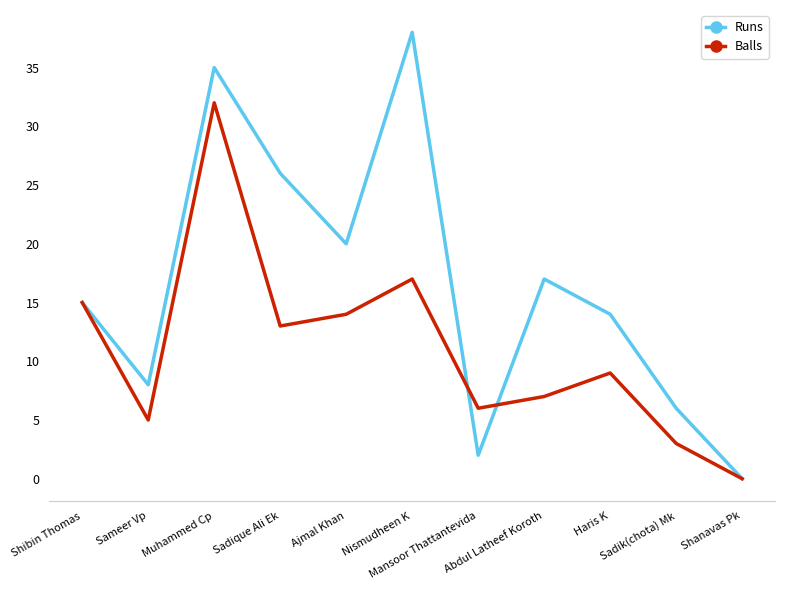

What is the spread (max minus min) of values at Haris K?

5